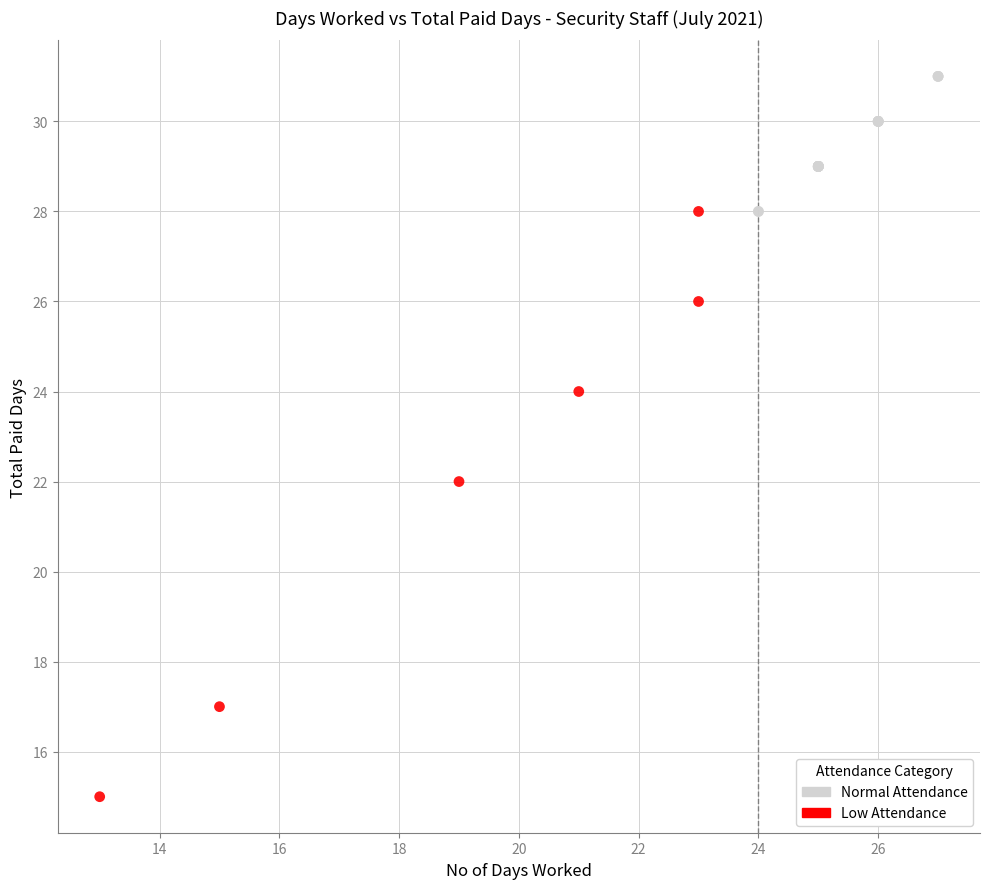

Which series contains the lowest Y value?

Low Attendance